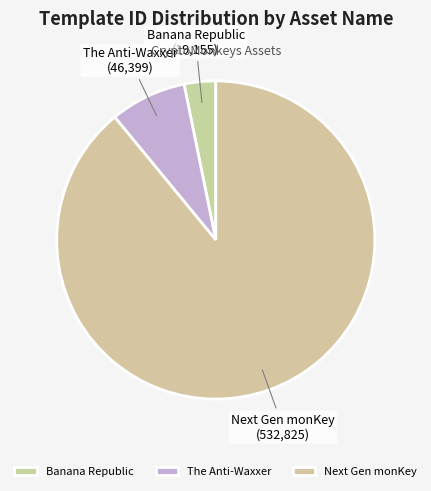

Which slice is the smallest?

Banana Republic